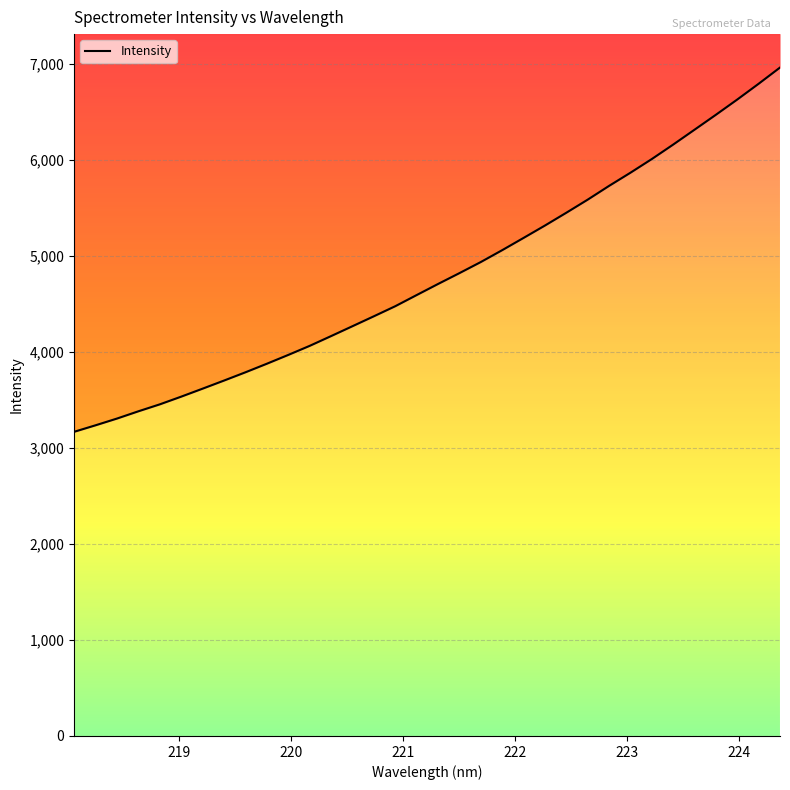

Where is the data nearest to the value 5064?

221.8812